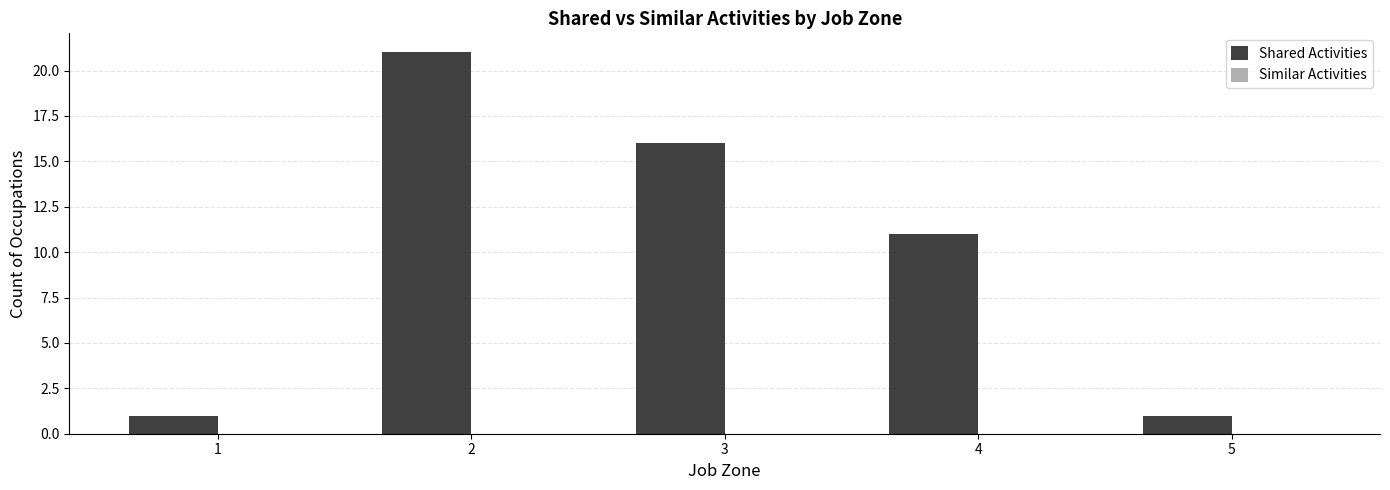

What is the change in value from 1 to 2?

+20